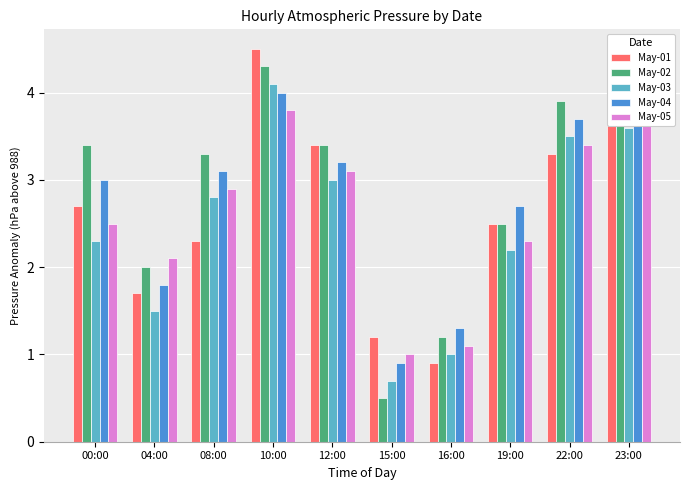

Reading right to left, transcribe all the data shown in this chart.

May-01: 3.8	3.3	2.5	0.9	1.2	3.4	4.5	2.3	1.7	2.7
May-02: 3.9	3.9	2.5	1.2	0.5	3.4	4.3	3.3	2.0	3.4
May-03: 3.6	3.5	2.2	1.0	0.7	3.0	4.1	2.8	1.5	2.3
May-04: 4.0	3.7	2.7	1.3	0.9	3.2	4.0	3.1	1.8	3.0
May-05: 3.7	3.4	2.3	1.1	1.0	3.1	3.8	2.9	2.1	2.5